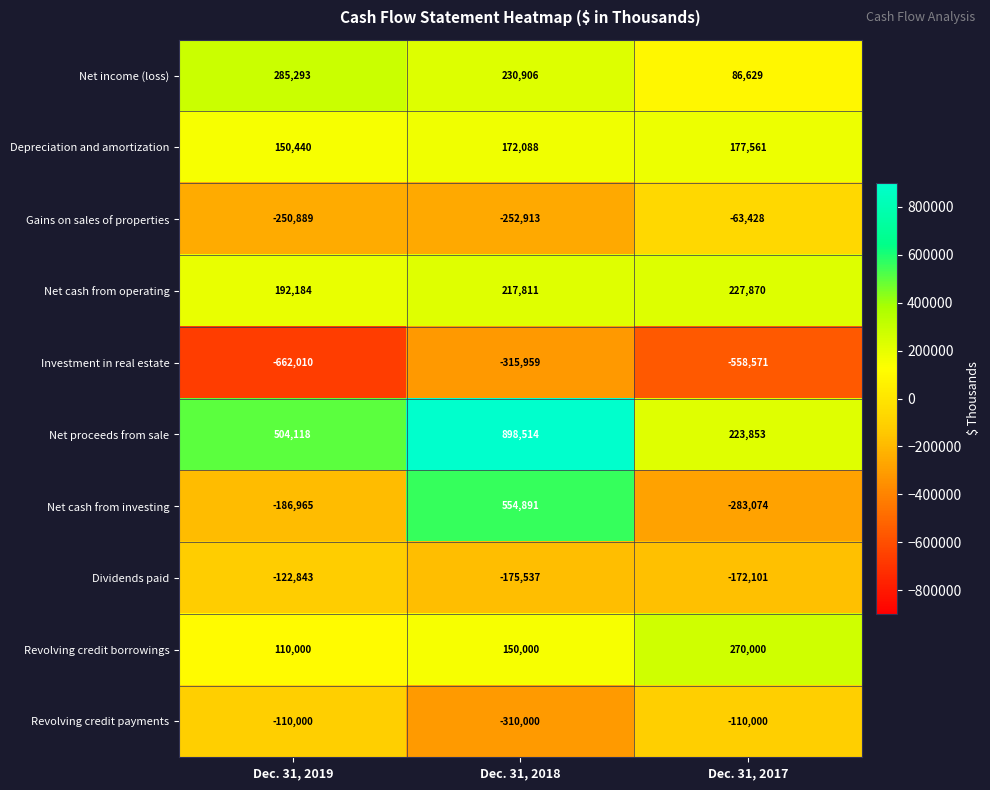

How many Net income (loss) values are between 86629 and 285293?

3